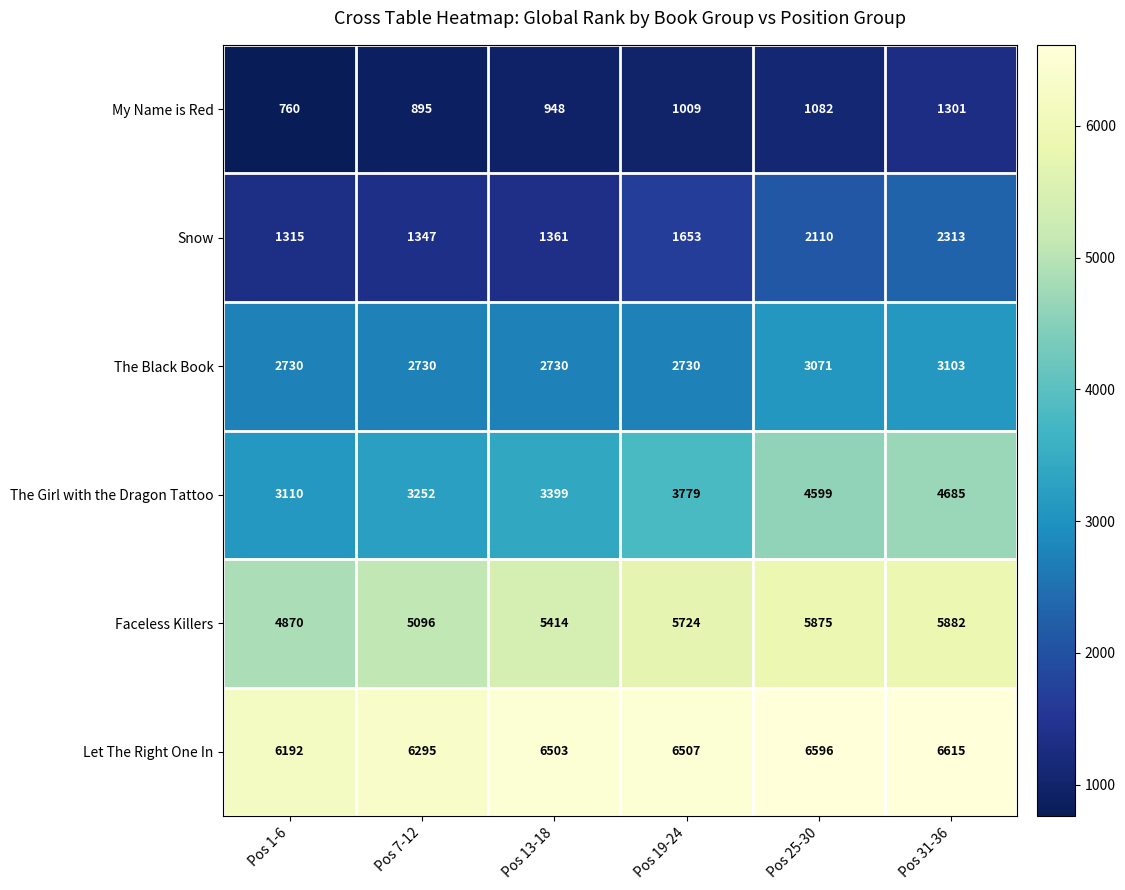

At how many categories does at least one series exceed 2319?

6